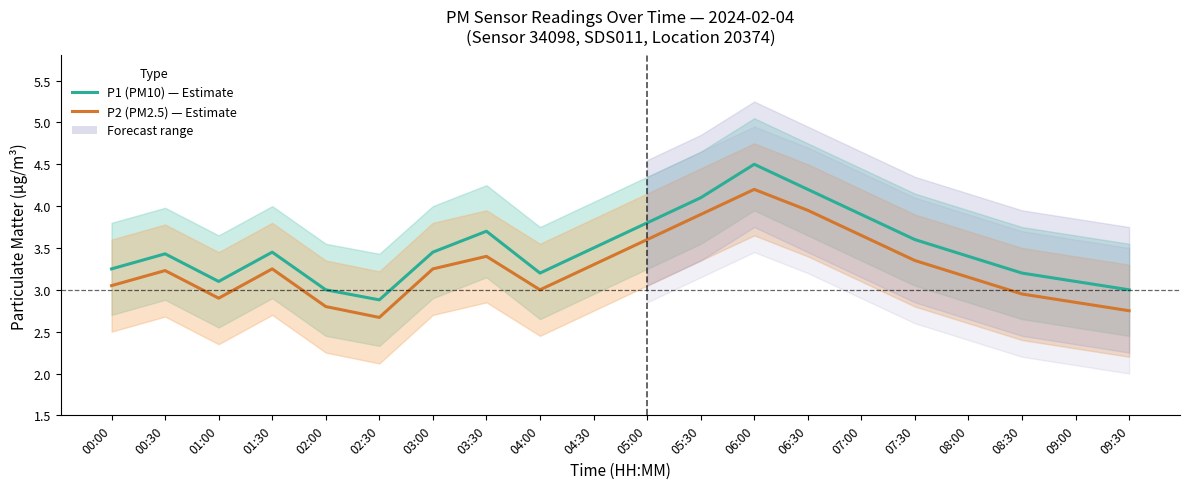

True or false: P2 (PM2.5) and P1 (PM10) intersect in this chart.

False